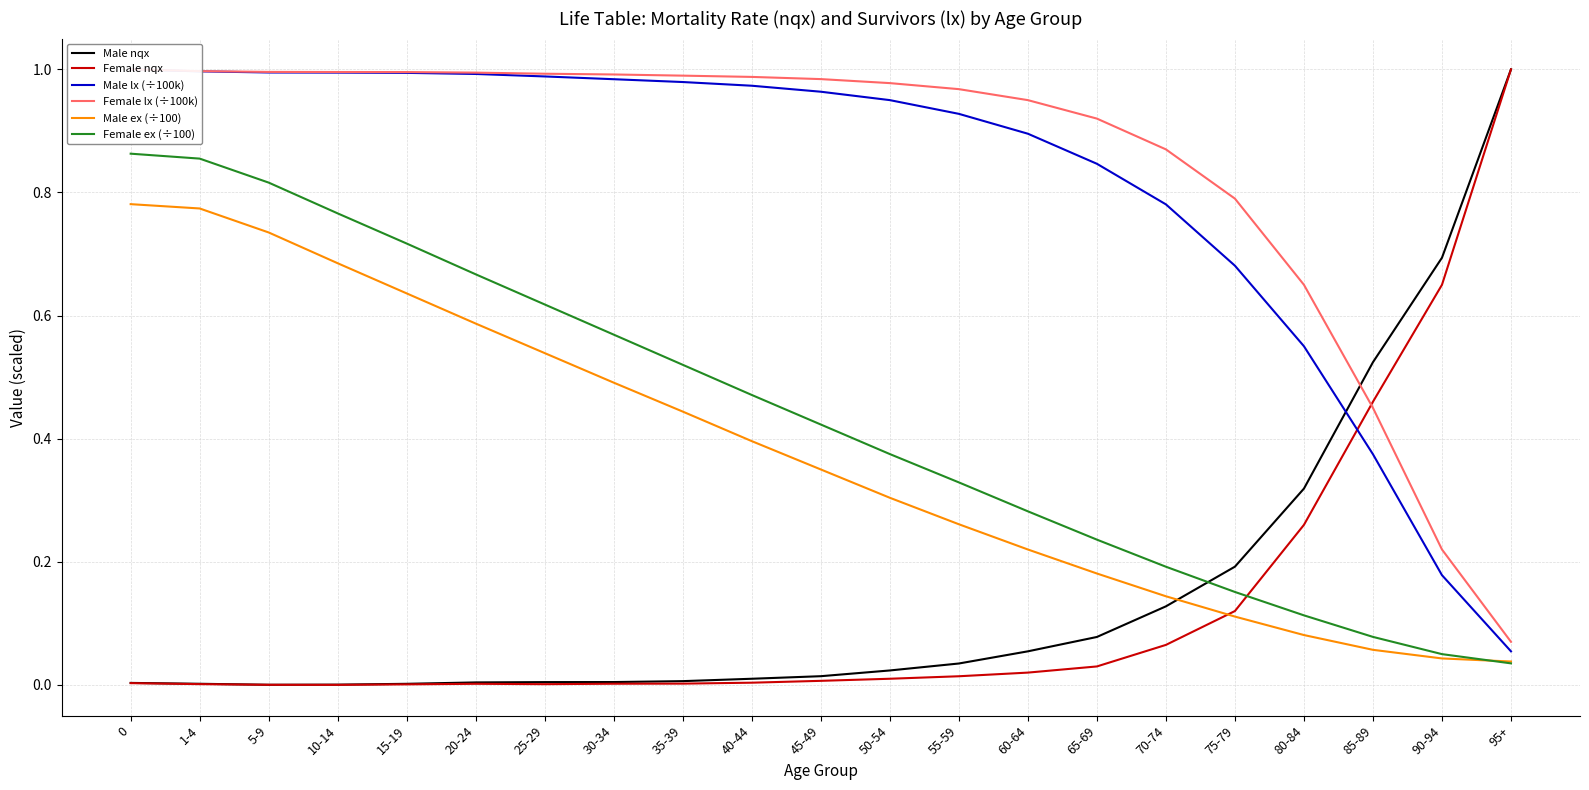

What are all the series names shown in the legend?

Male nqx, Female nqx, Male lx (÷100k), Female lx (÷100k), Male ex (÷100), Female ex (÷100)